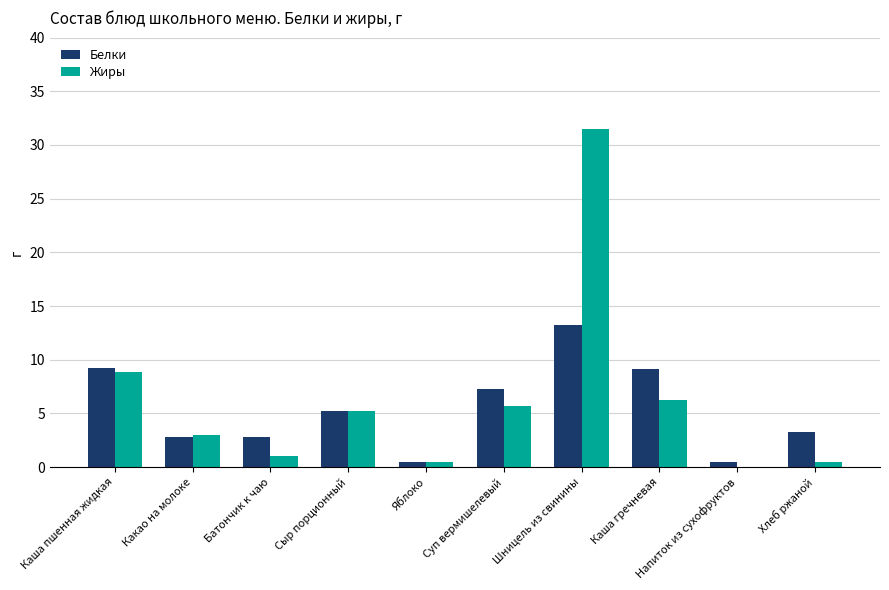

True or false: Белки has a value of 10.3 at Суп вермишелевый.

False